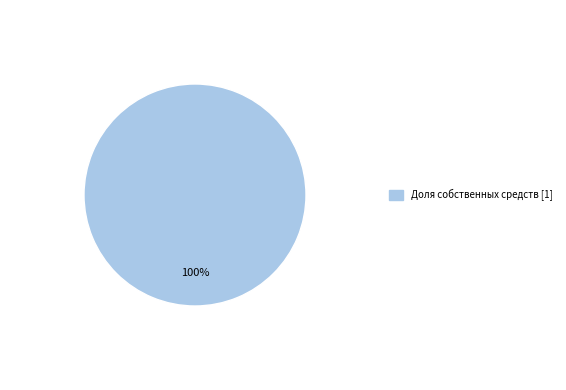

Is there any slice that represents more than half of the pie?

Yes